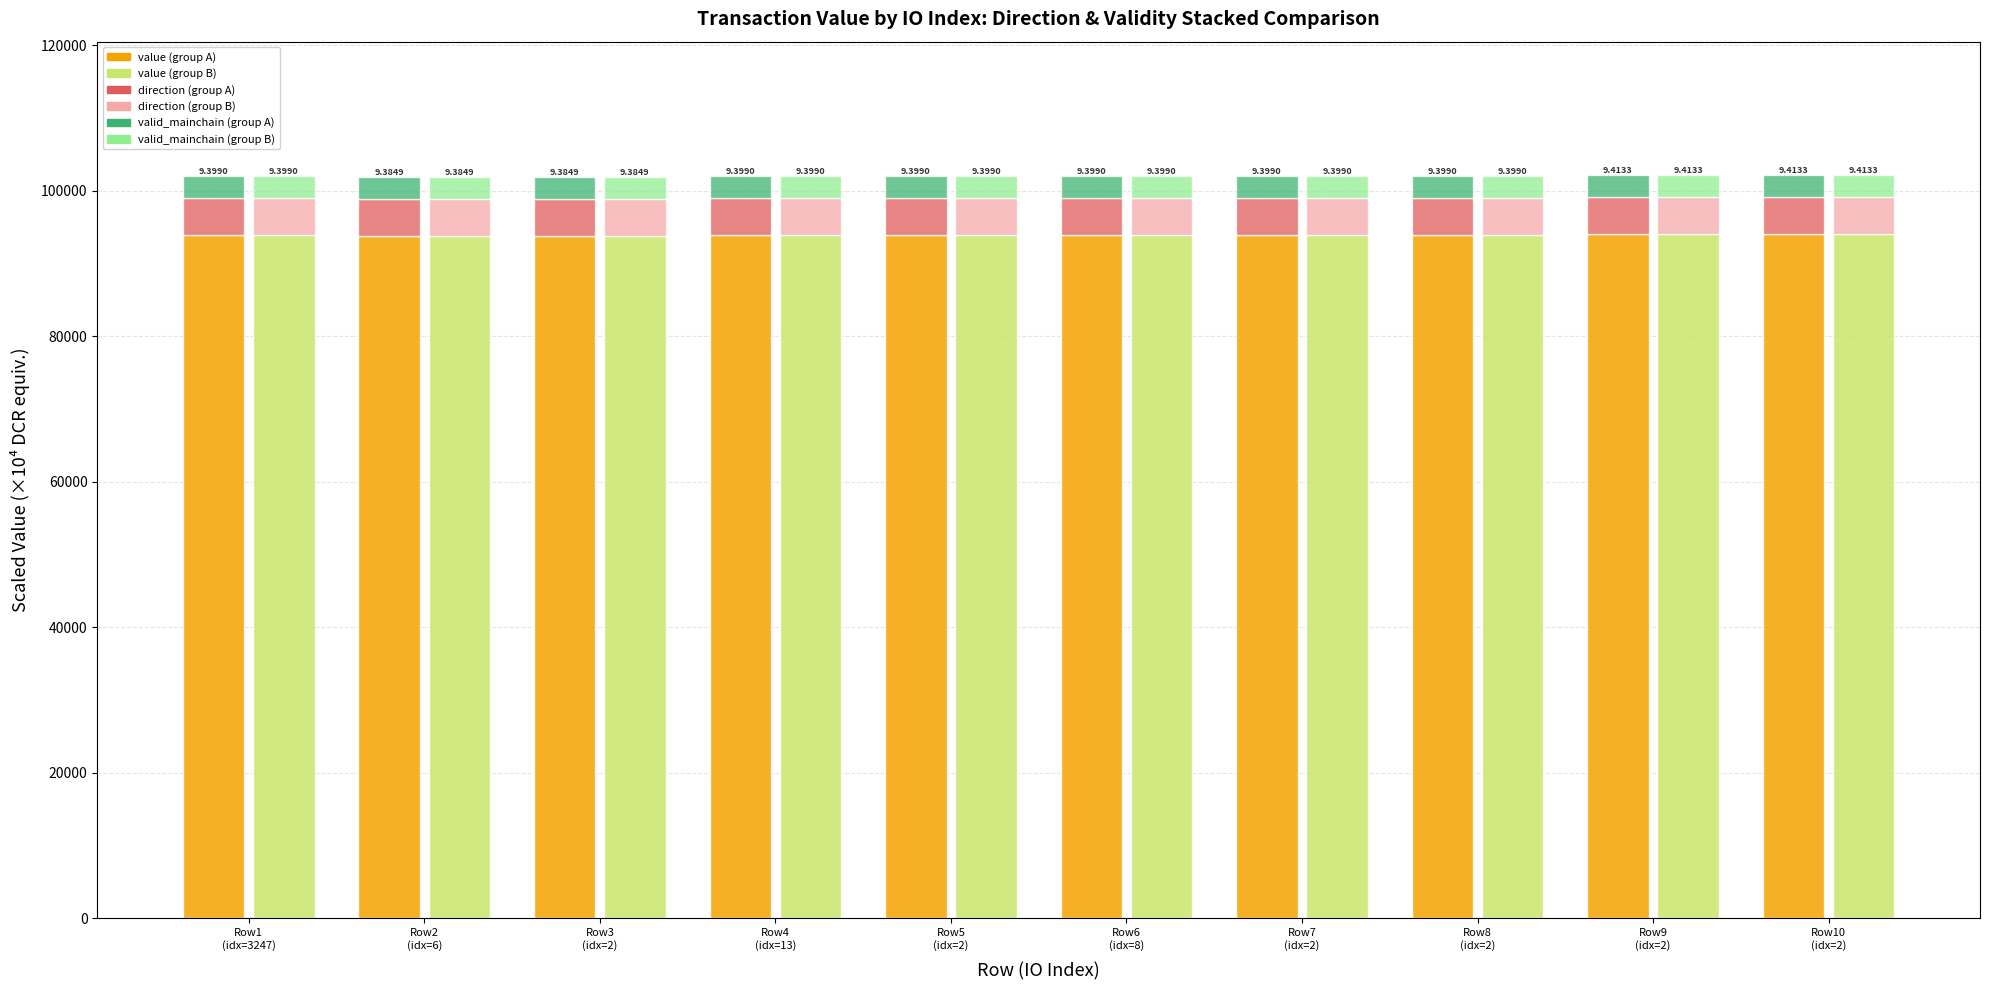

What is the difference between the maximum and minimum values in the value (TLS style) series?

284.0